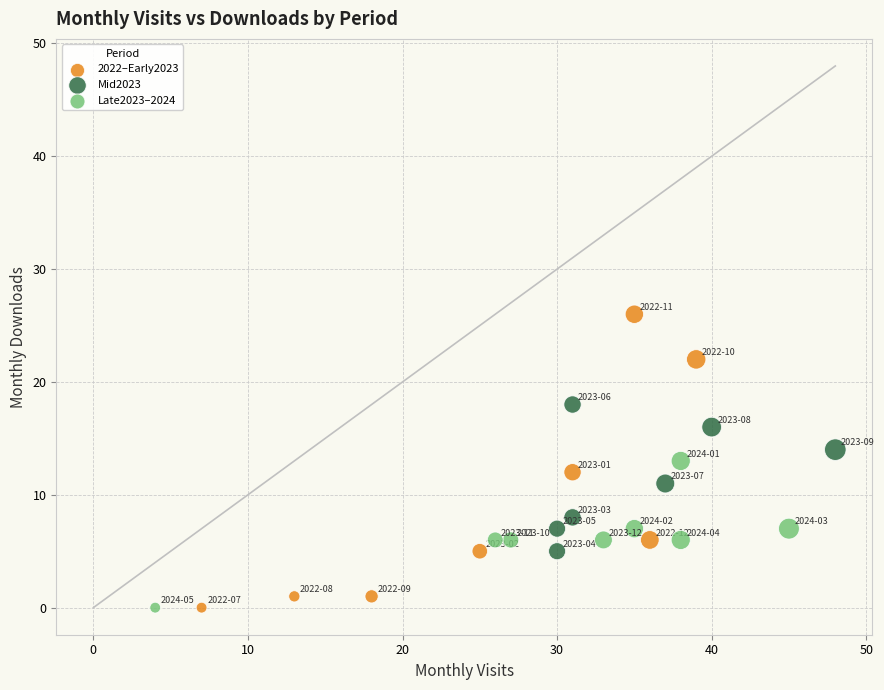

Which series reaches the maximum Y coordinate?

2022–Early2023